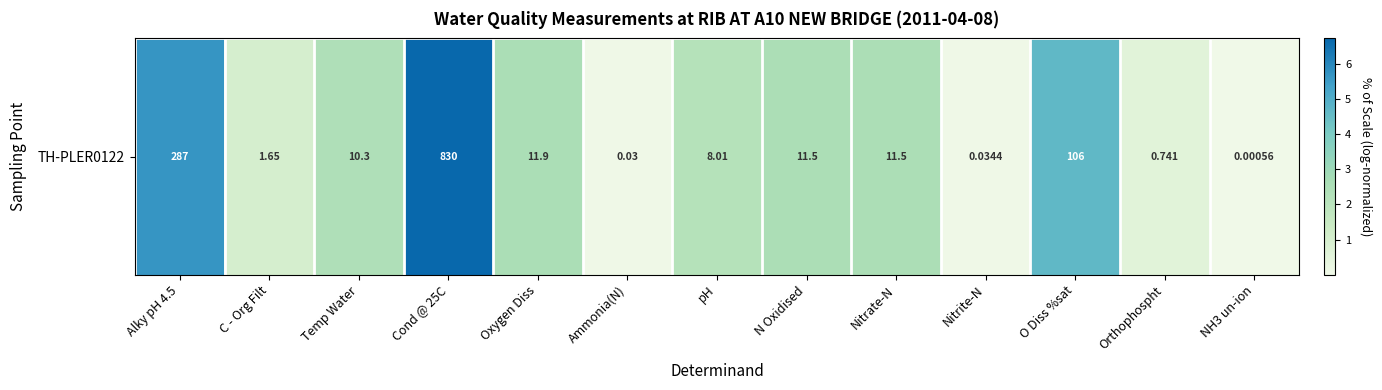

True or false: the data shows 3.6 at Temp Water.

False